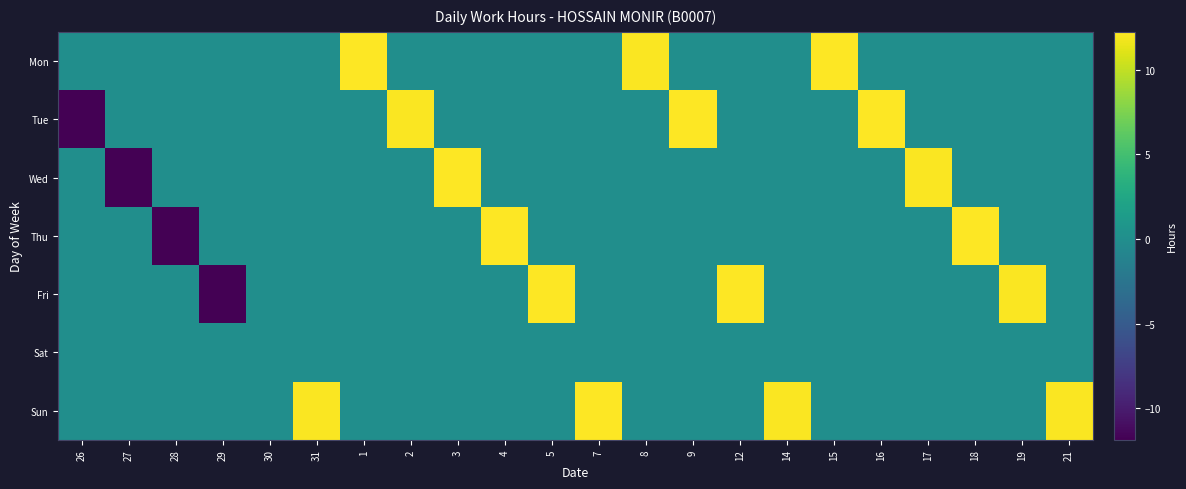

Reading right to left, what are all the values shown in this chart?

Mon: 21=0.0	19=0.0	18=0.0	17=0.0	16=0.0	15=12.2	14=0.0	12=0.0	9=0.0	8=12.1	7=0.0	5=0.0	4=0.0	3=0.0	2=0.0	1=12.2	31=0.0	30=0.0	29=0.0	28=0.0	27=0.0	26=0.0
Tue: 21=0.0	19=0.0	18=0.0	17=0.0	16=12.2	15=0.0	14=0.0	12=0.0	9=12.2	8=0.0	7=0.0	5=0.0	4=0.0	3=0.0	2=12.1	1=0.0	31=0.0	30=0.0	29=0.0	28=0.0	27=0.0	26=-11.8
Wed: 21=0.0	19=0.0	18=0.0	17=12.1	16=0.0	15=0.0	14=0.0	12=0.0	9=0.0	8=0.0	7=0.0	5=0.0	4=0.0	3=12.2	2=0.0	1=0.0	31=0.0	30=0.0	29=0.0	28=0.0	27=-11.8	26=0.0
Thu: 21=0.0	19=0.0	18=12.2	17=0.0	16=0.0	15=0.0	14=0.0	12=0.0	9=0.0	8=0.0	7=0.0	5=0.0	4=12.2	3=0.0	2=0.0	1=0.0	31=0.0	30=0.0	29=0.0	28=-11.9	27=0.0	26=0.0
Fri: 21=0.0	19=12.1	18=0.0	17=0.0	16=0.0	15=0.0	14=0.0	12=12.2	9=0.0	8=0.0	7=0.0	5=12.2	4=0.0	3=0.0	2=0.0	1=0.0	31=0.0	30=0.0	29=-11.8	28=0.0	27=0.0	26=0.0
Sat: 21=0.0	19=0.0	18=0.0	17=0.0	16=0.0	15=0.0	14=0.0	12=0.0	9=0.0	8=0.0	7=0.0	5=0.0	4=0.0	3=0.0	2=0.0	1=0.0	31=0.0	30=0.0	29=0.0	28=0.0	27=0.0	26=0.0
Sun: 21=12.1	19=0.0	18=0.0	17=0.0	16=0.0	15=0.0	14=12.1	12=0.0	9=0.0	8=0.0	7=12.2	5=0.0	4=0.0	3=0.0	2=0.0	1=0.0	31=12.1	30=0.0	29=0.0	28=0.0	27=0.0	26=0.0